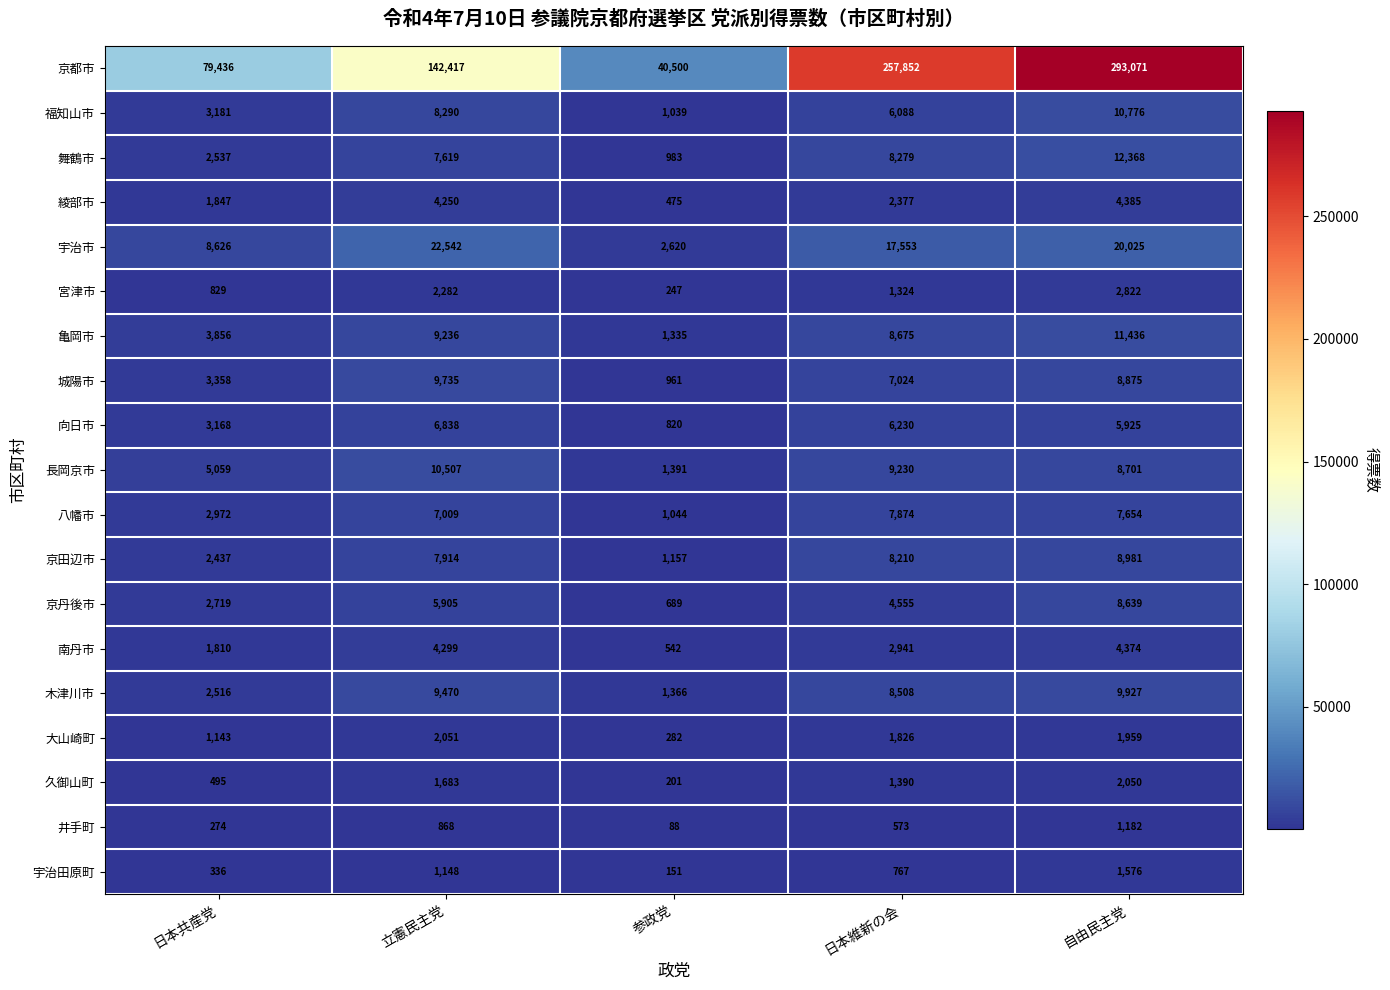

Which category has the lowest value across all series?

参政党